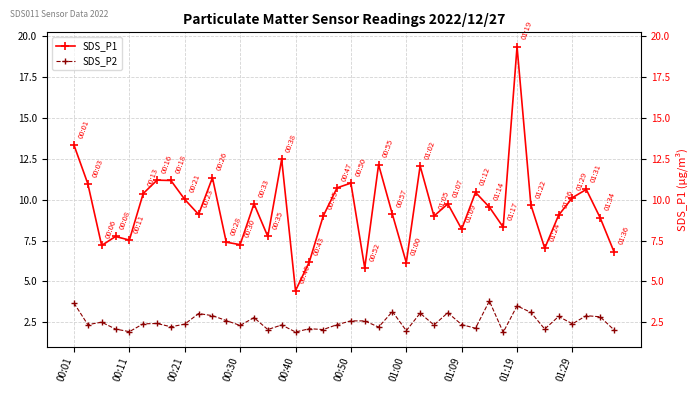

Is this an area chart (filled region under the line)?

No